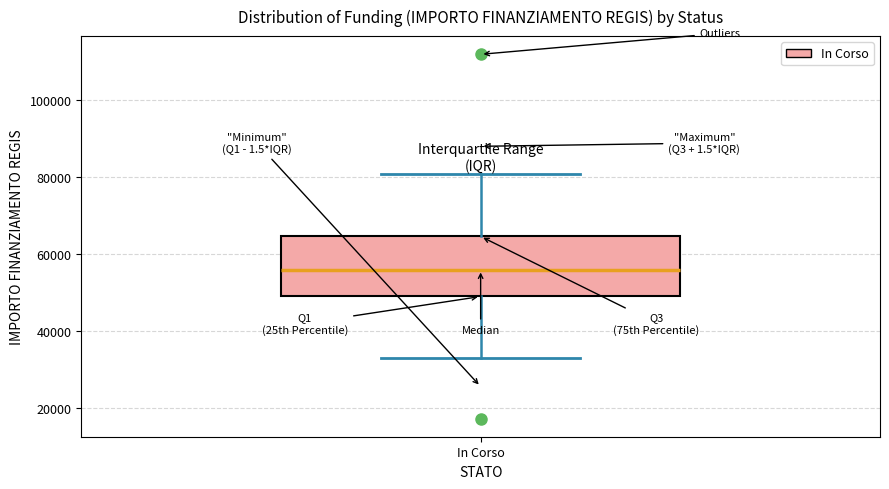

Transcribe this box plot: give where the median line is, the range the box spans, and where the two whiskers end, as read against the y-axis. The values are not printed on the chart, so give them approximately, as read against the axis.

median 56000, box 50000 to 64000, whiskers 32000 to 80000